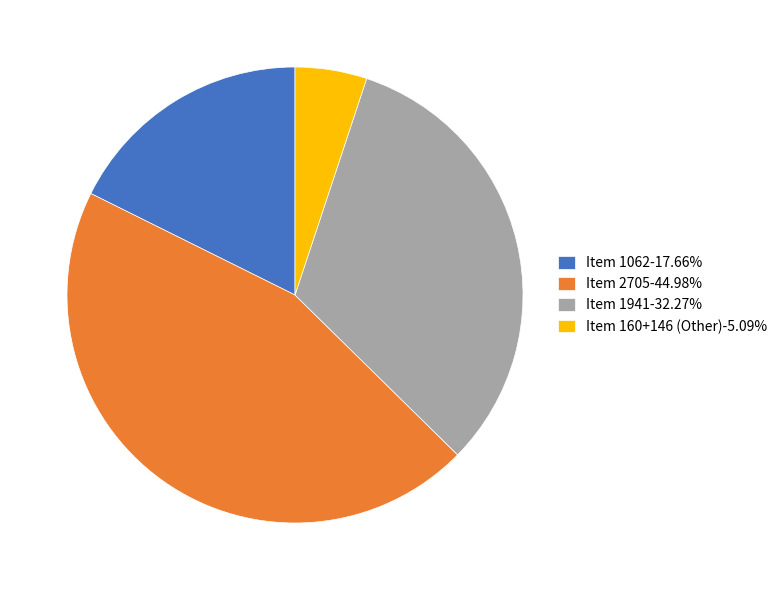

Approximately how many times larger is the value at Item 2705-44.98% compared to Item 1941-32.27%?

1.4